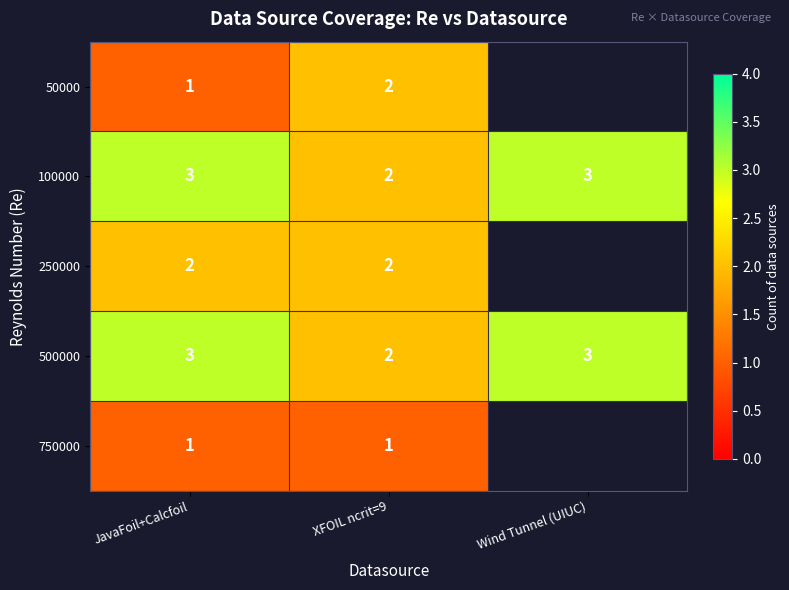

True or false: 100000 has a value of 1 at XFOIL ncrit=9.

False